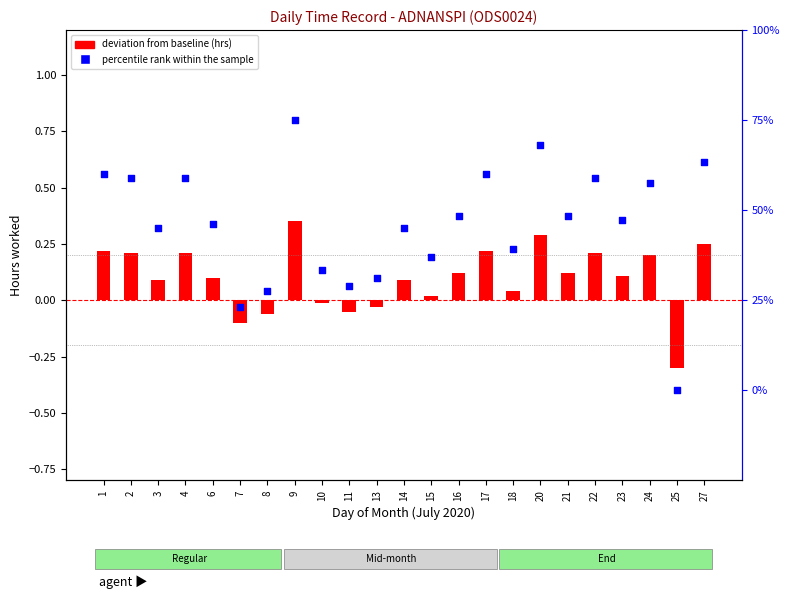

At how many categories does at least one series exceed 0?

21